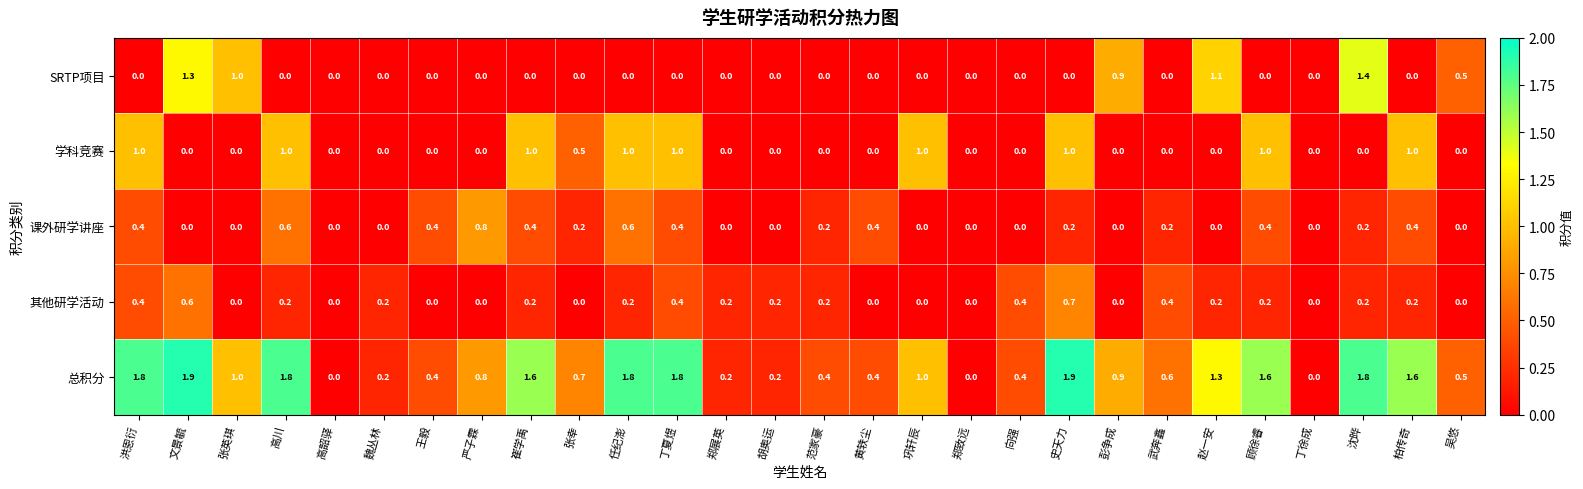

What is the sum of all 其他研学活动 values?

5.1